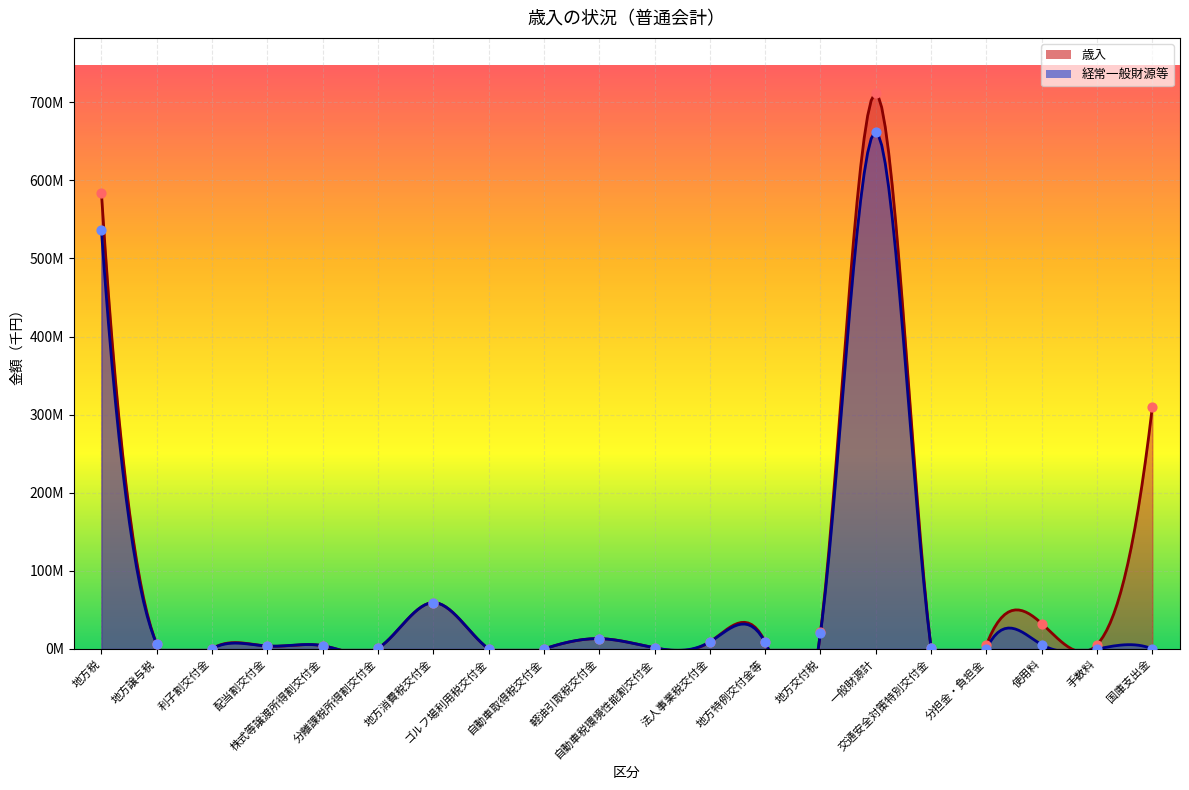

At which category is the sum across all series the highest?

一般財源計